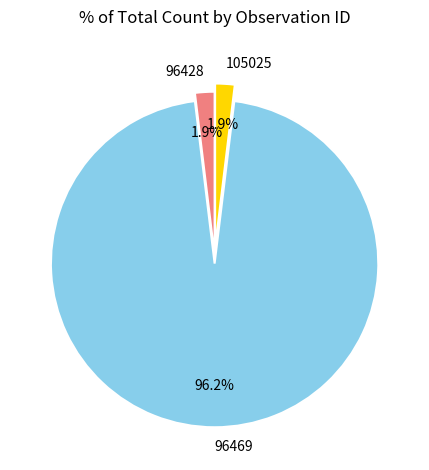

True or false: 96469 accounts for 96% of the total.

True